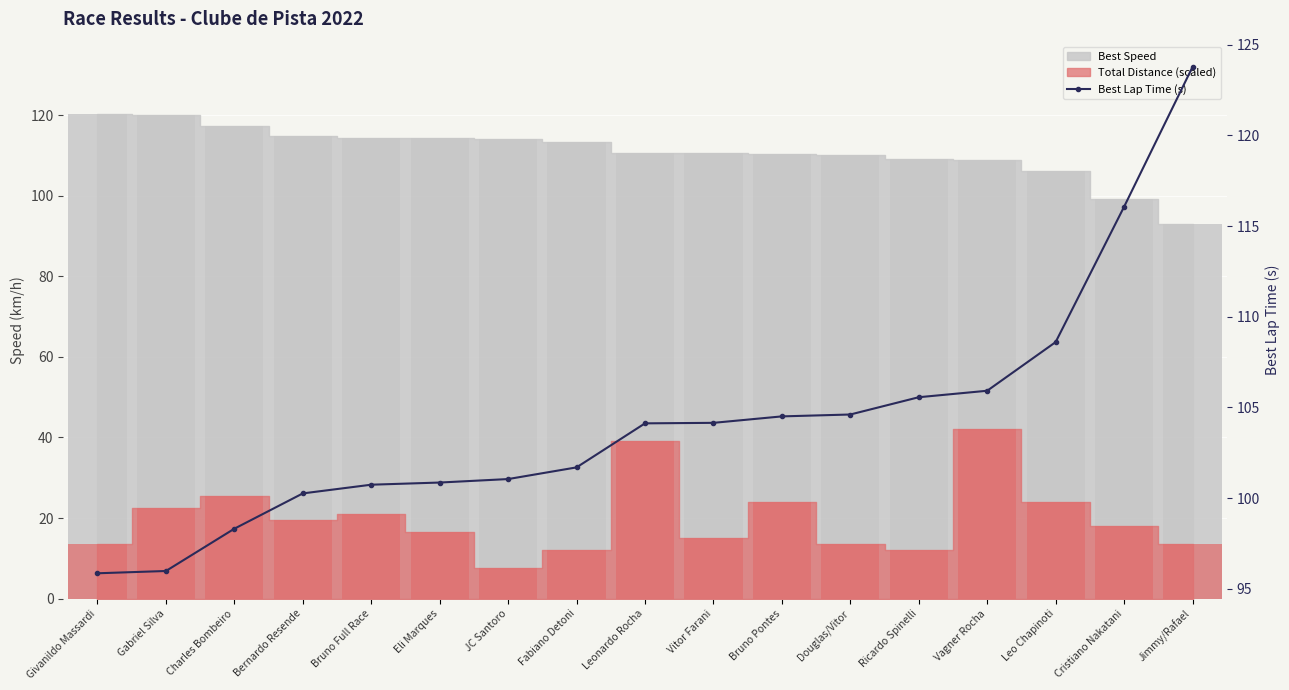

What is the sum of the values at Douglas/Vitor and Eli Marques?

205.5